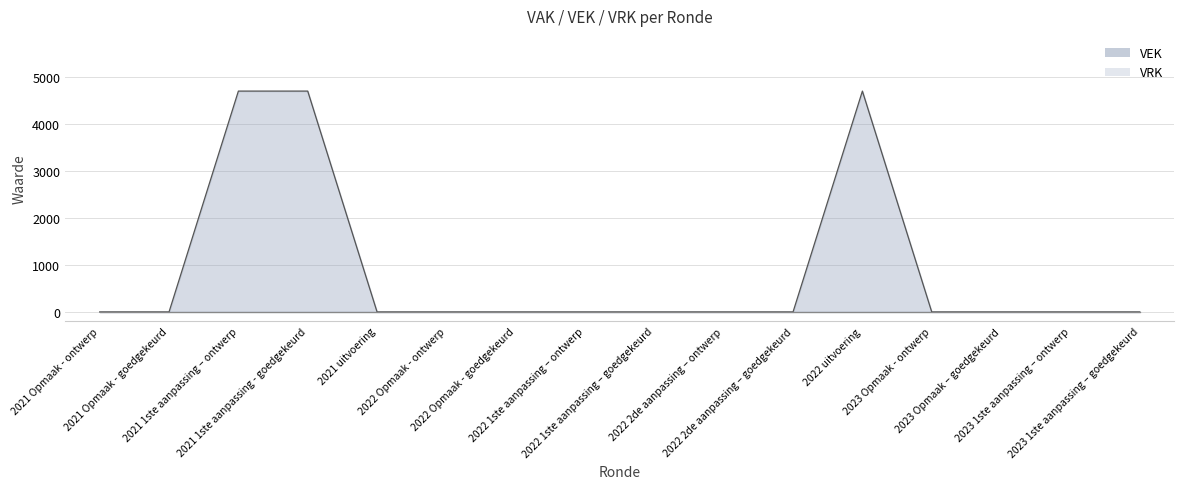

Rank the series by their average value, from lowest to highest.

VRK line, VEK line